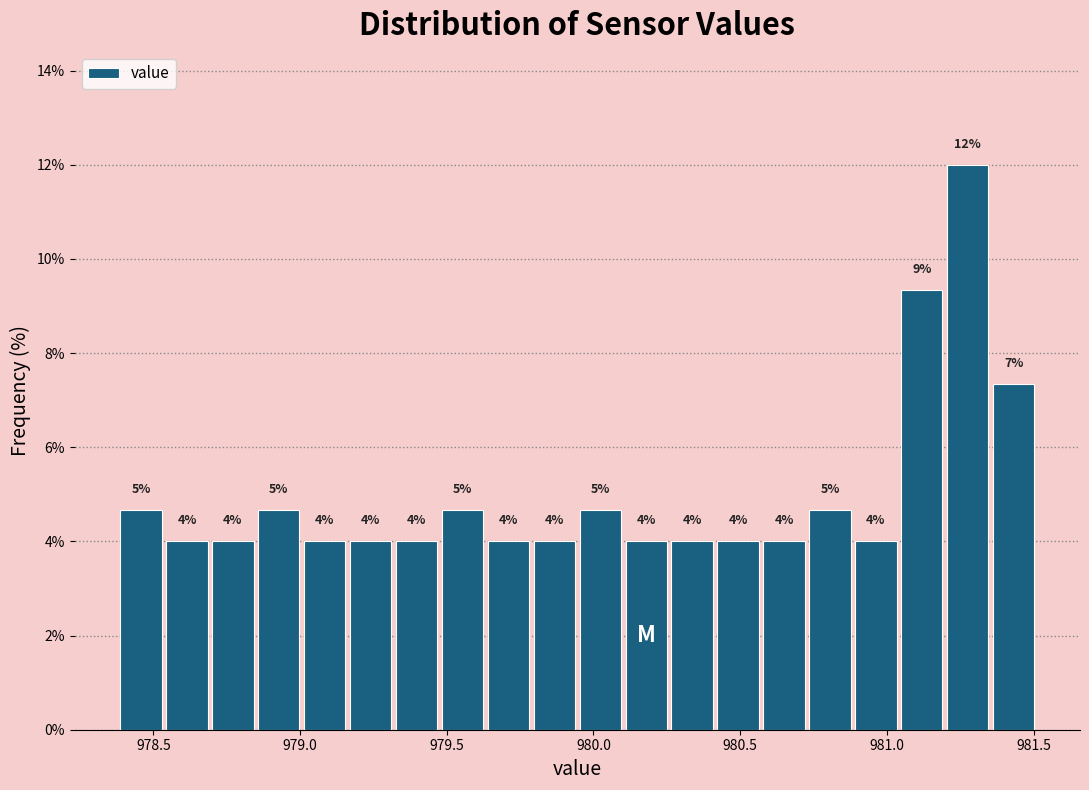

Read against the x-axis, roughly where is the centre of the tallest bar?

981.30